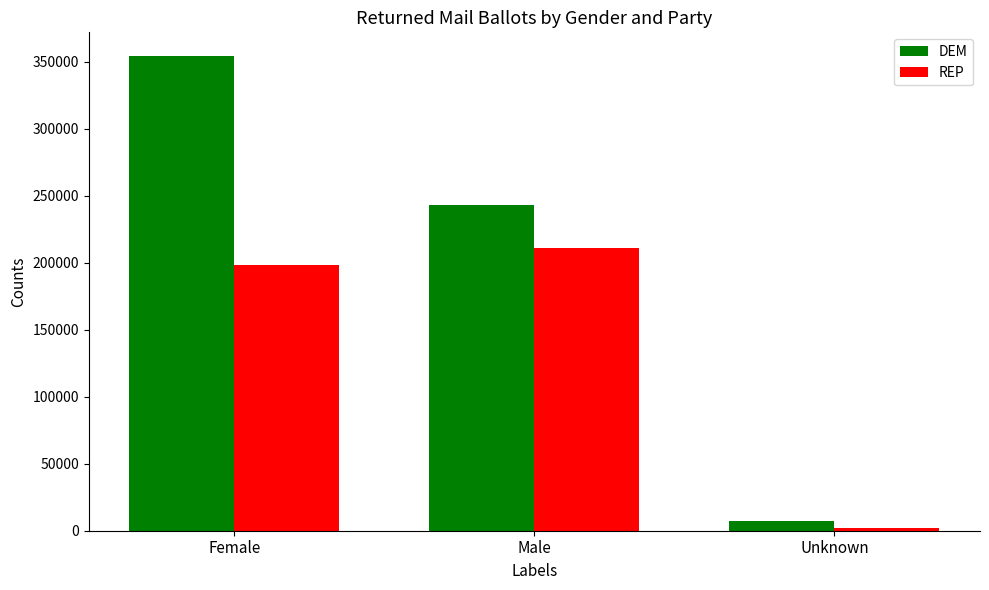

Reading right to left, what are all the values shown in this chart?

DEM: Unknown=7173	Male=243038	Female=354114
REP: Unknown=2280	Male=210598	Female=198361